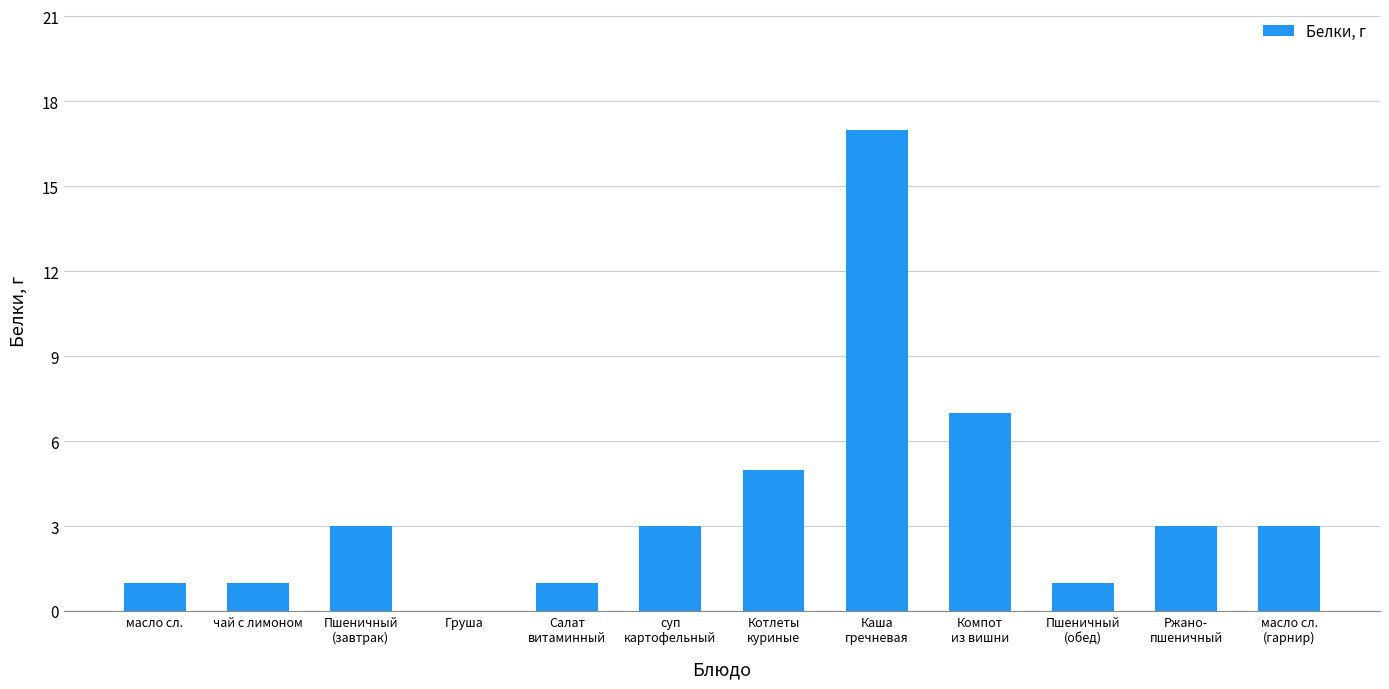

Reading left to right, list all the values displayed in this chart.

1	1	3	0	1	3	5	17	7	1	3	3